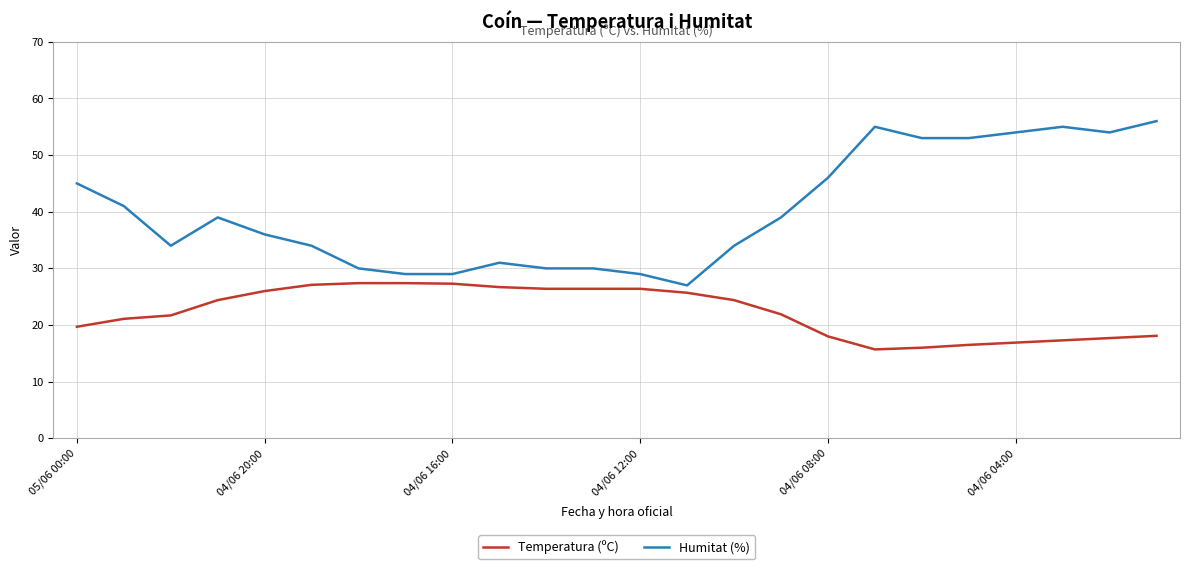

What is the highest value of the Temperatura (ºC) series?

27.4